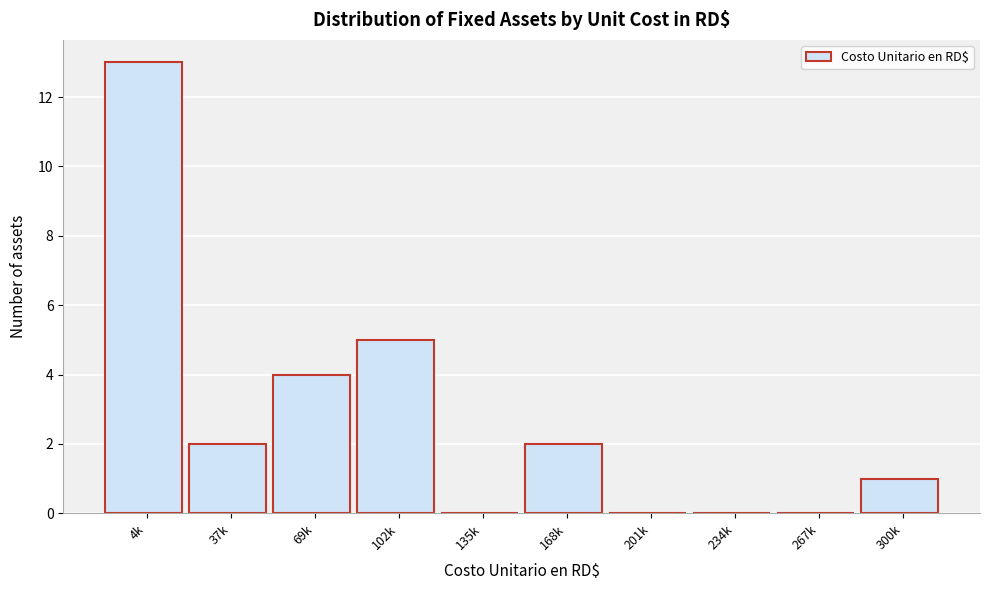

Reading right to left, extract all data points from this chart.

300k=1	267k=0	234k=0	201k=0	168k=2	135k=0	102k=5	69k=4	37k=2	4k=13